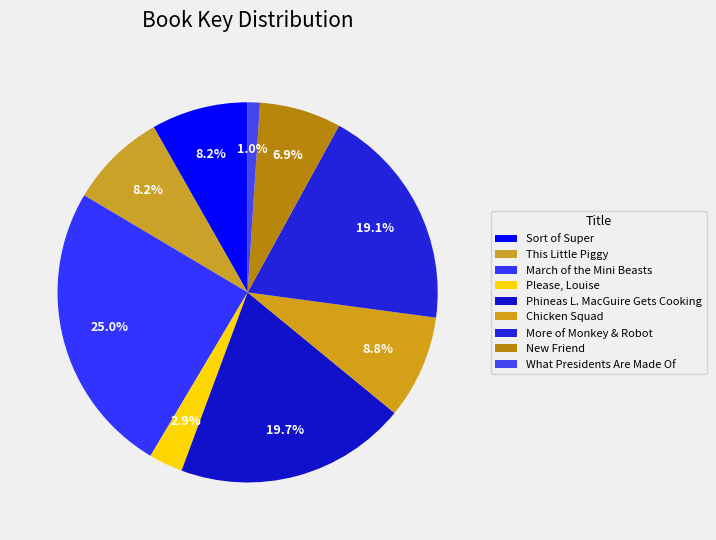

Rank the categories by value from lowest to highest.

What Presidents Are Made Of, Please, Louise, New Friend, Sort of Super, This Little Piggy, Chicken Squad, More of Monkey & Robot, Phineas L. MacGuire Gets Cooking, March of the Mini Beasts